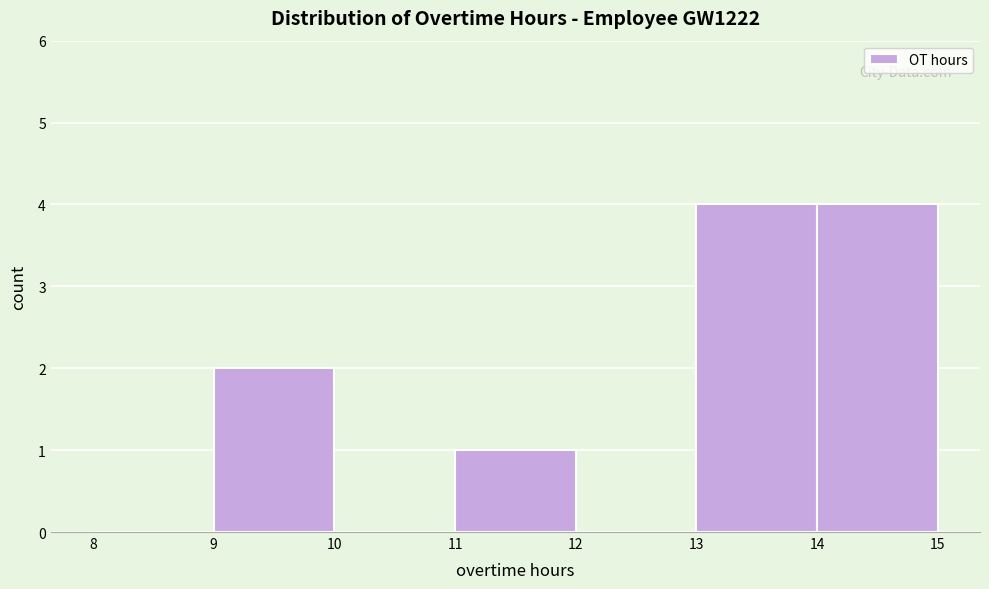

Reading left to right, transcribe this chart: for each bar, give the range it covers on the x-axis and its height. The values are not printed on the chart, so give them approximately, as read against the axis.

8 to 9: 0
9 to 10: 2
10 to 11: 0
11 to 12: 1
12 to 13: 0
13 to 14: 4
14 to 15: 4